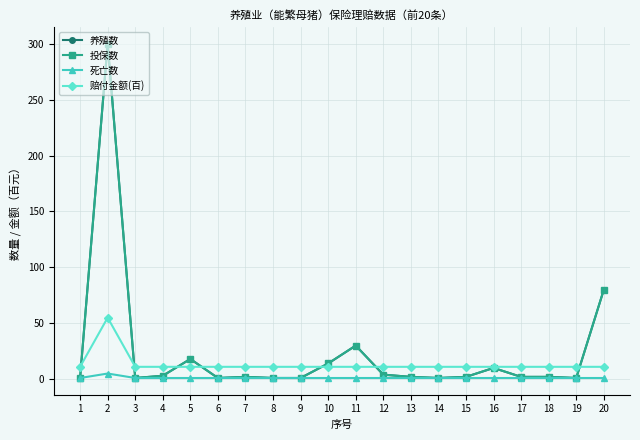

Is this an area chart (filled region under the line)?

No